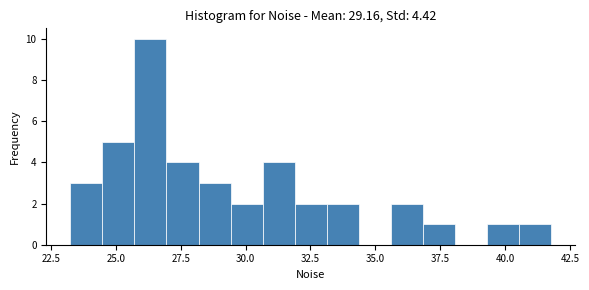

Around what value on the x-axis is the tallest bar? Give the approximate position of its centre, as read against the axis.

26.5